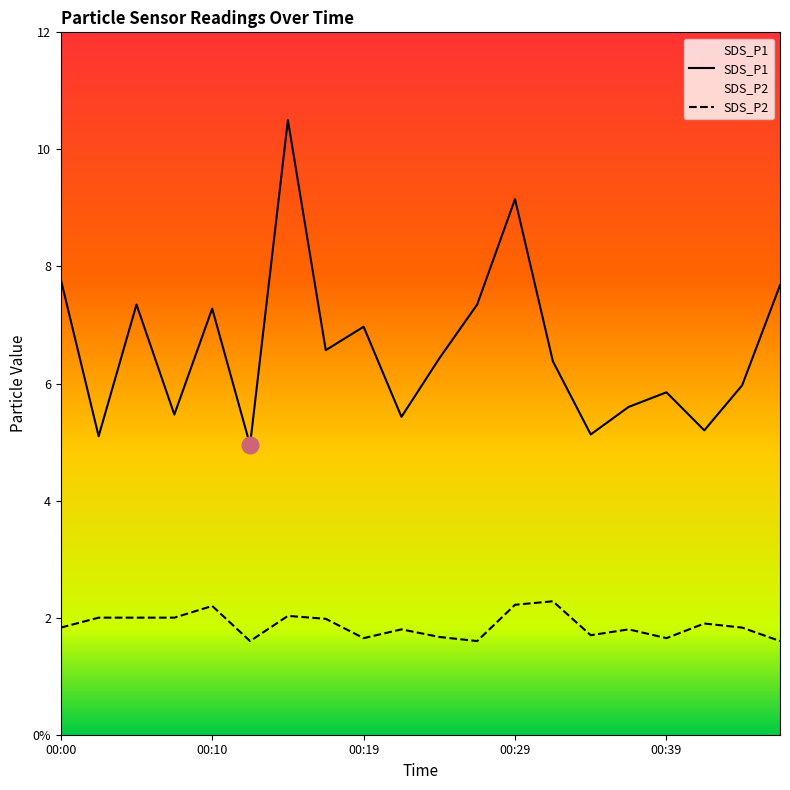

What is the value of the SDS_P2 point at the 3rd from the left?

2.0